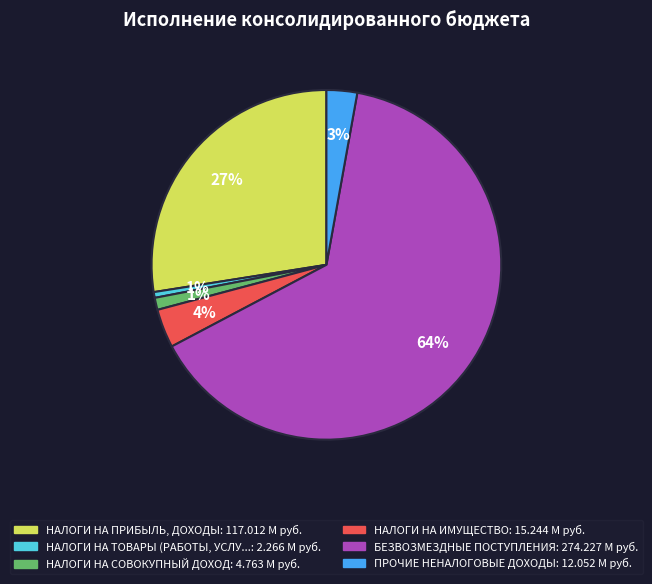

Is there a majority slice in this chart?

Yes